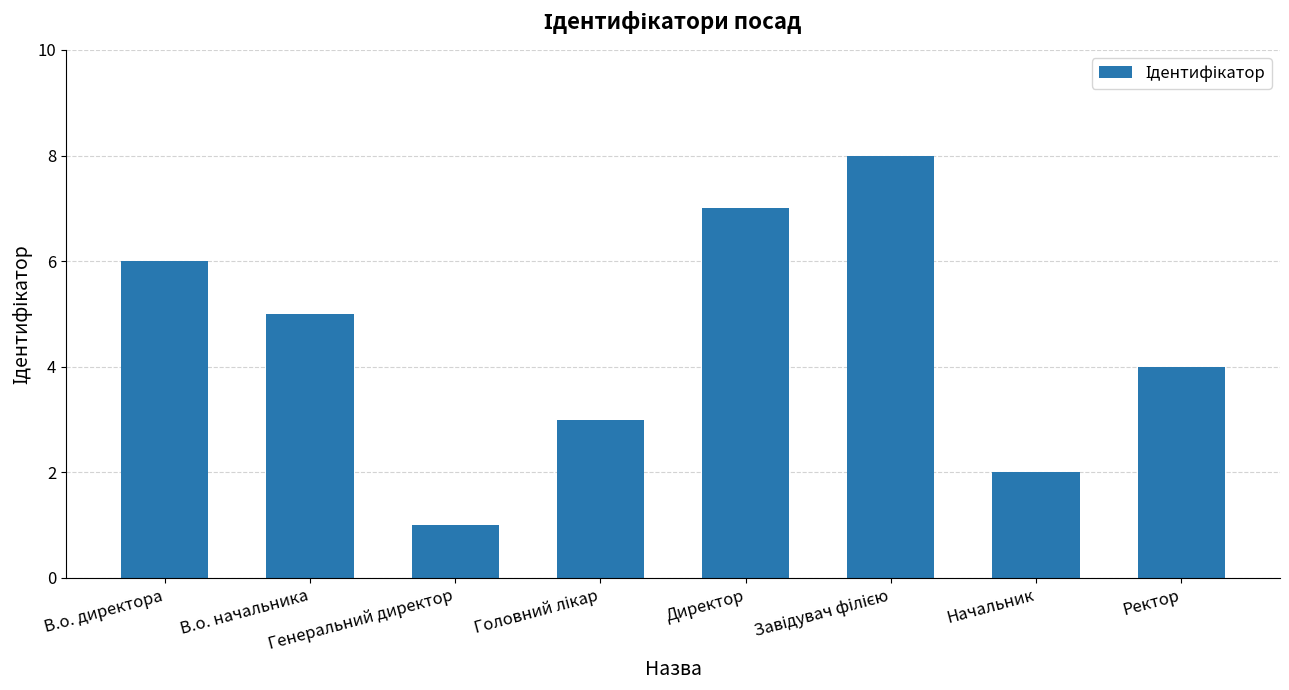

What is the sum of all values?

36